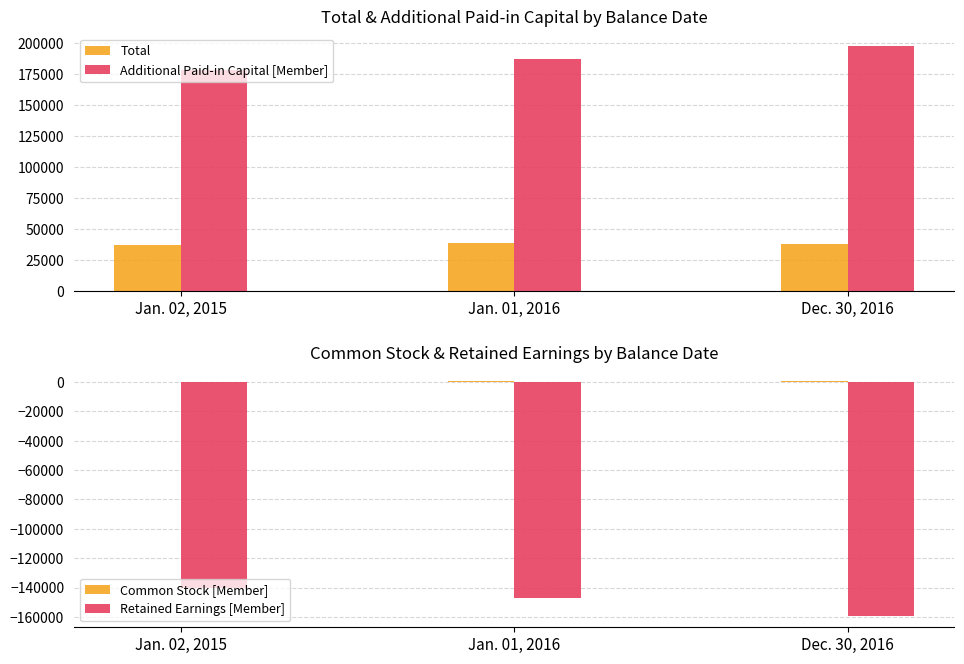

Reading left to right, list all the values displayed in this chart.

Total: Jan. 02, 2015=37099	Jan. 01, 2016=38846	Dec. 30, 2016=37905
Additional Paid-in Capital [Member]: Jan. 02, 2015=178232	Jan. 01, 2016=187007	Dec. 30, 2016=197657
Common Stock [Member]: Jan. 02, 2015=384	Jan. 01, 2016=399	Dec. 30, 2016=407
Retained Earnings [Member]: Jan. 02, 2015=-140447	Jan. 01, 2016=-146980	Dec. 30, 2016=-159109